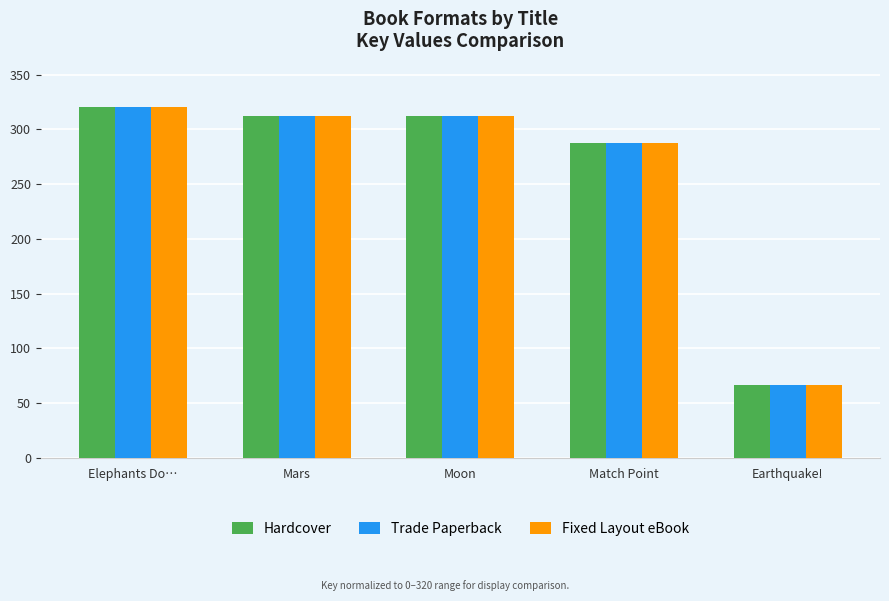

How many data points does each series have?

5